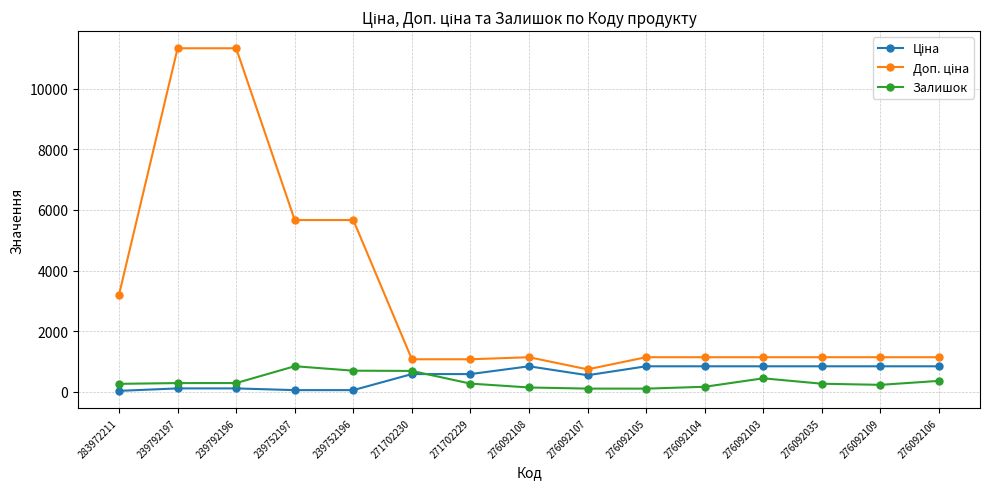

Which series has the largest total across all categories?

Доп. ціна